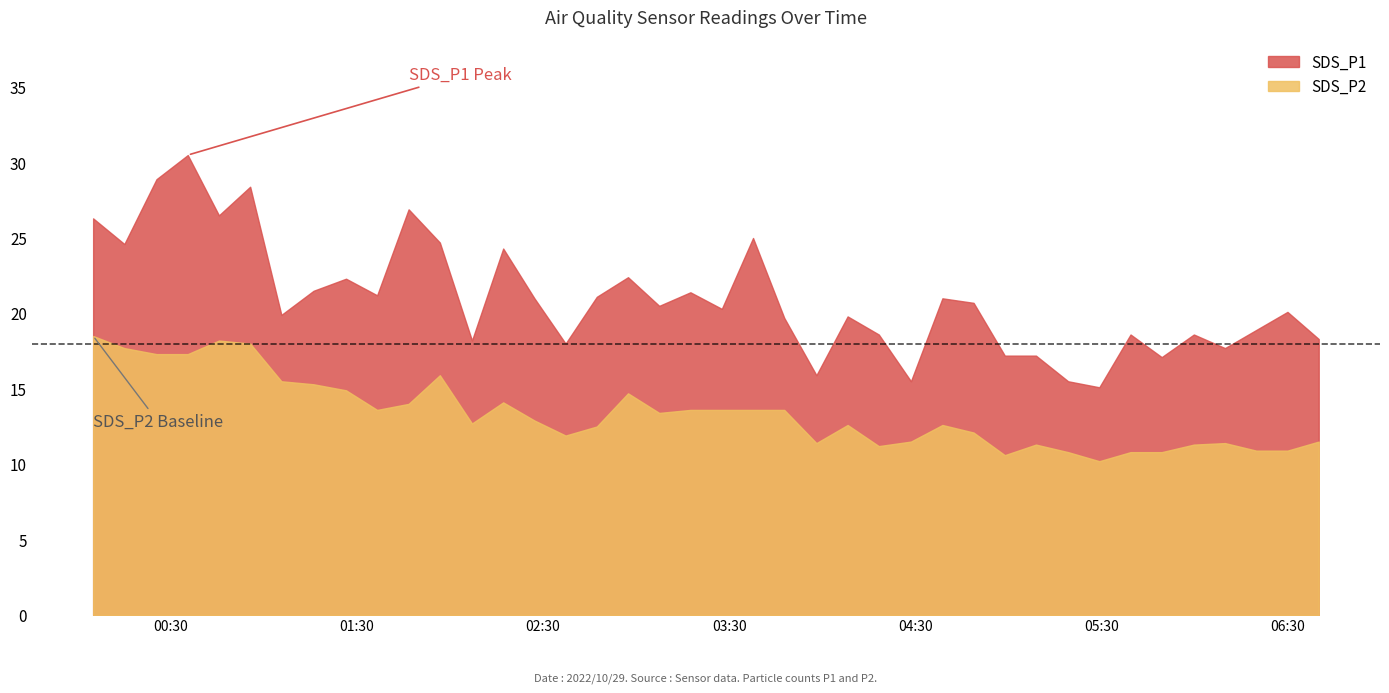

At which label does SDS_P2 first exceed 12?

2022/10/29 00:04:55